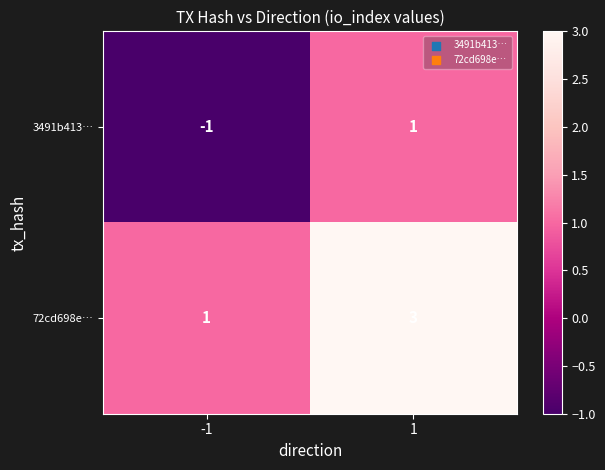

How many categories are shown in the chart?

2